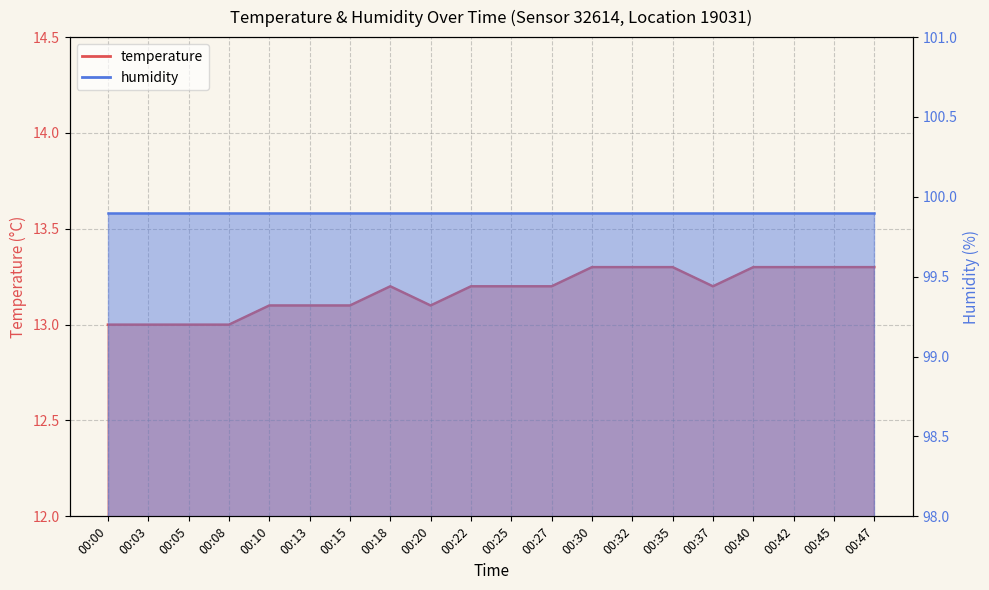

Reading left to right, what are all the values shown in this chart?

00:00=13.0	00:03=13.0	00:05=13.0	00:08=13.0	00:10=13.1	00:13=13.1	00:15=13.1	00:18=13.2	00:20=13.1	00:22=13.2	00:25=13.2	00:27=13.2	00:30=13.3	00:32=13.3	00:35=13.3	00:37=13.2	00:40=13.3	00:42=13.3	00:45=13.3	00:47=13.3